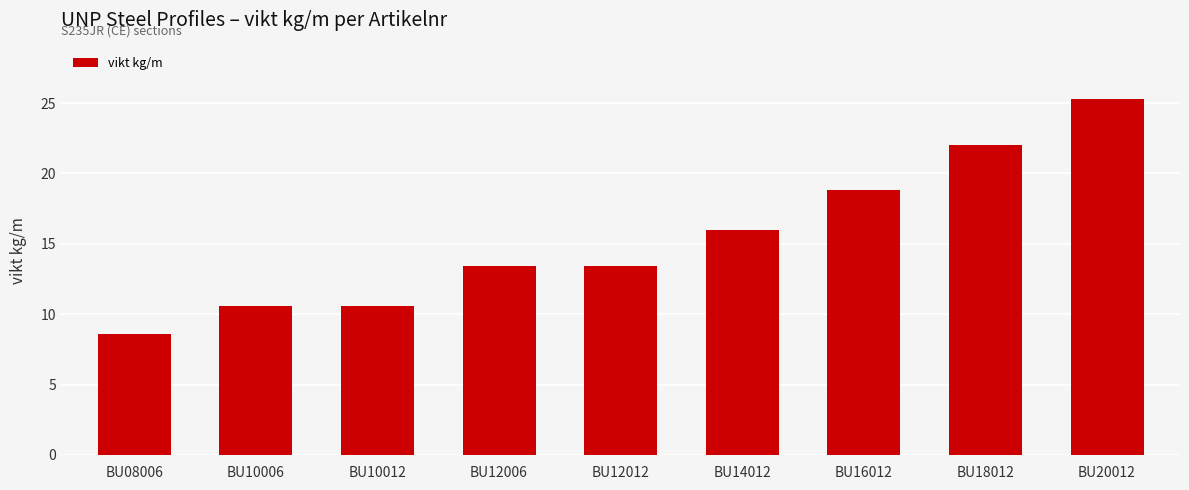

Which has a higher value, BU16012 or BU12012?

BU16012